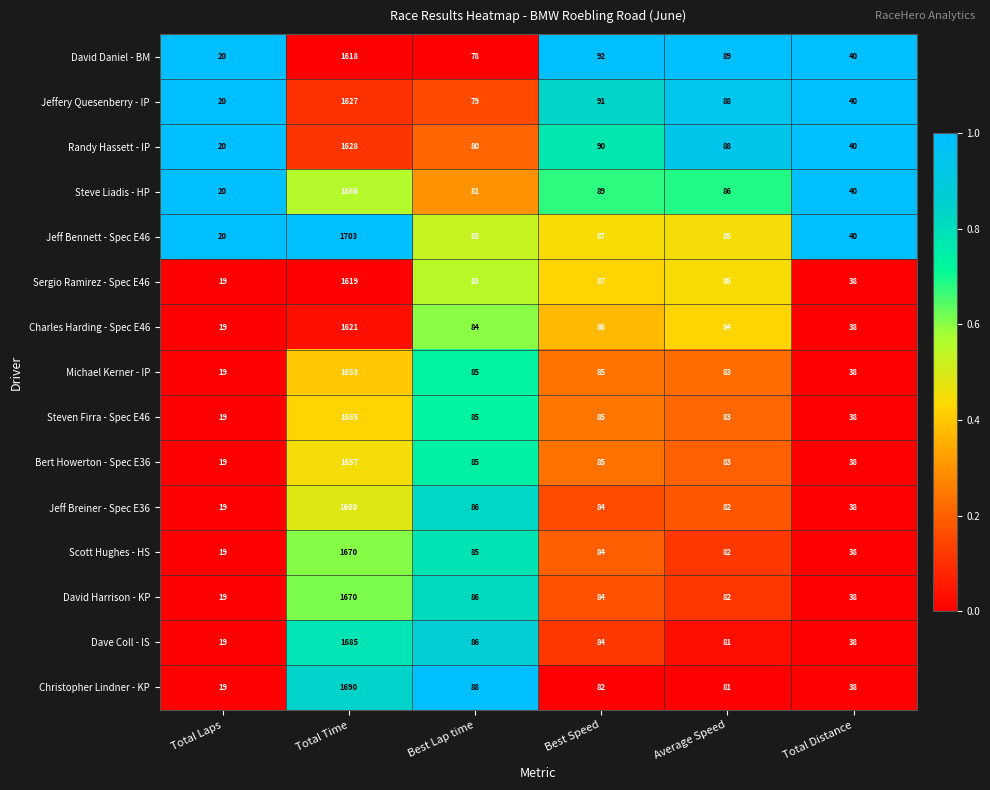

True or false: David Daniel - BM has a value of 40 at Total Distance.

True